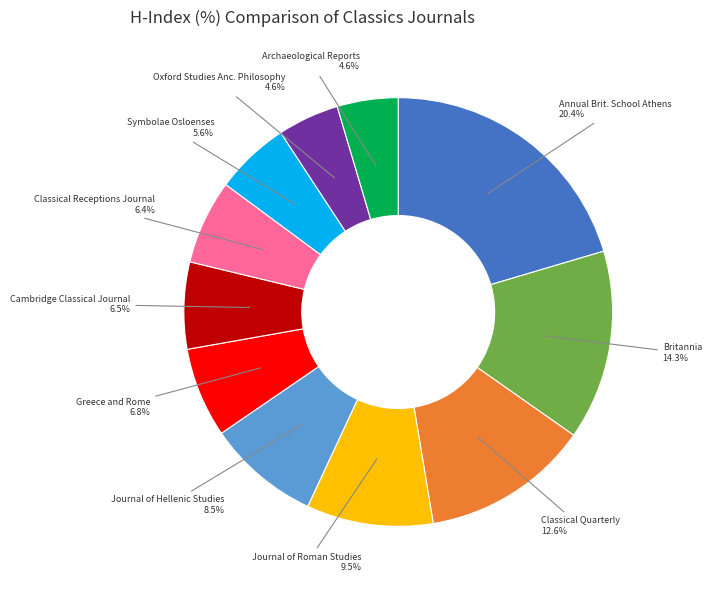

To the nearest percent, what is the difference between the largest and smallest slice percentages?

16%